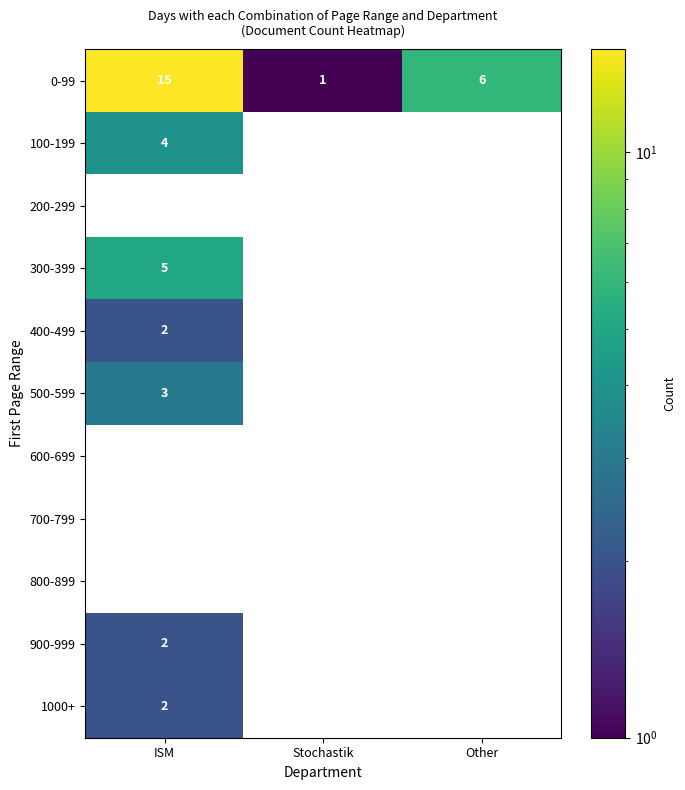

The value of 900-999 at ISM is 2. True or false?

True